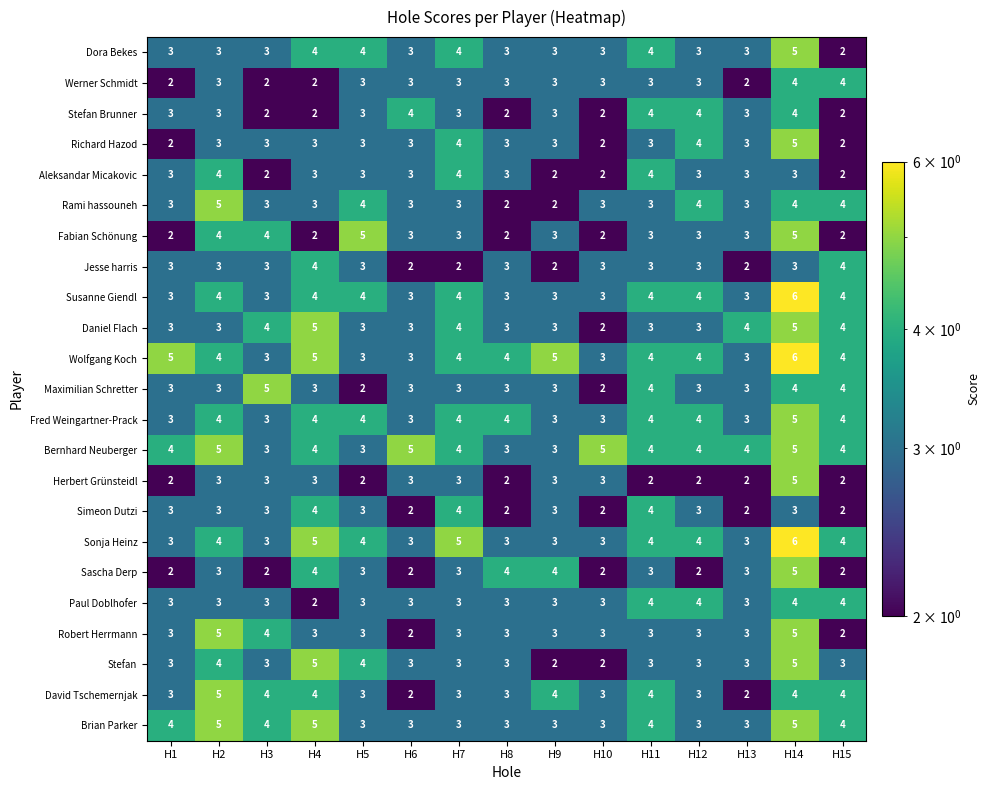

What is the difference between the highest and lowest values at H3?

3